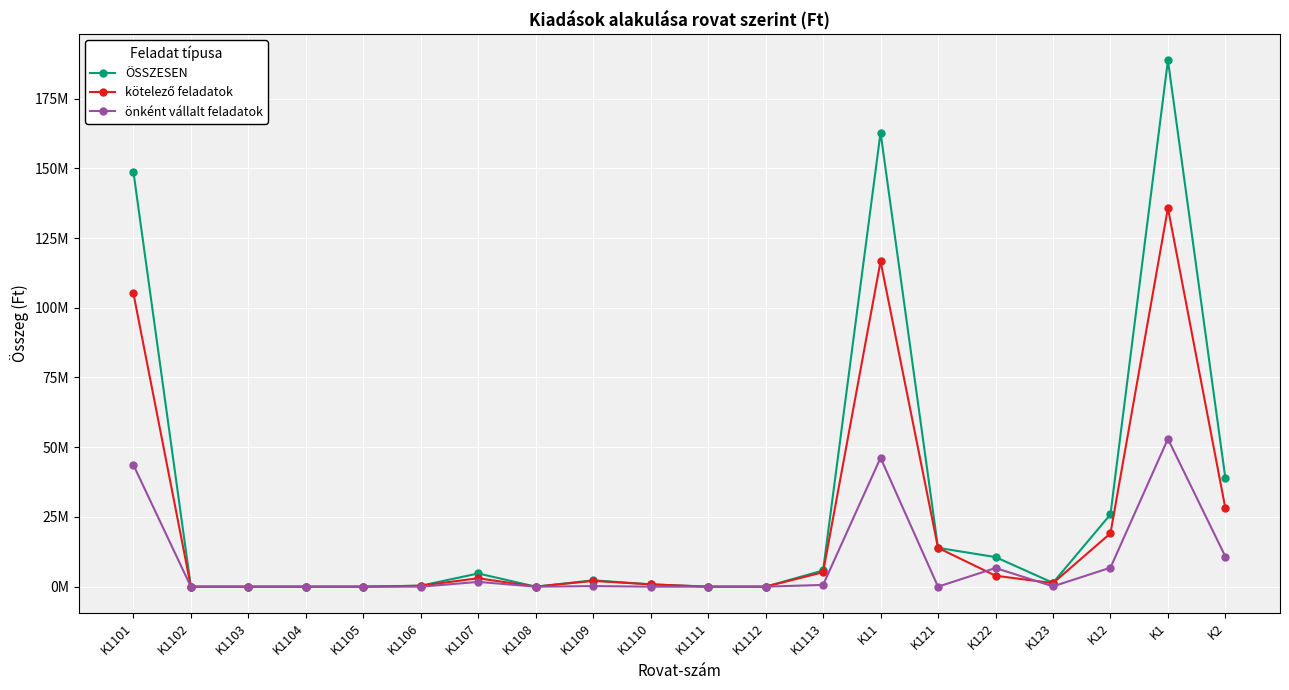

Reading left to right, what are all the values shown in this chart?

ÖSSZESEN: 148841160	0	0	0	0	340200	4734000	0	2278000	824320	0	0	5808139	162825819	13918435	10611679	1376553	25906667	188732486	38809380
kötelező feladatok: 105202588	0	0	0	0	340200	3022000	0	2073000	824320	0	0	5174882	116636990	13918435	3923000	1268053	19109488	135746478	28032026
önként vállalt feladatok: 43638572	0	0	0	0	0	1712000	0	205000	0	0	0	633257	46188829	0	6688679	108500	6797179	52986008	10777354